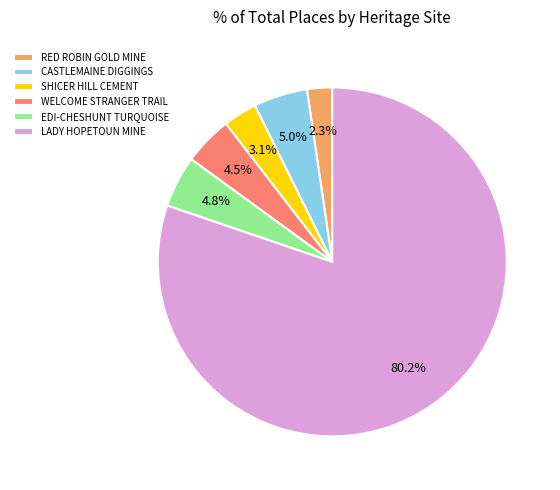

How many segments does this pie chart have?

6